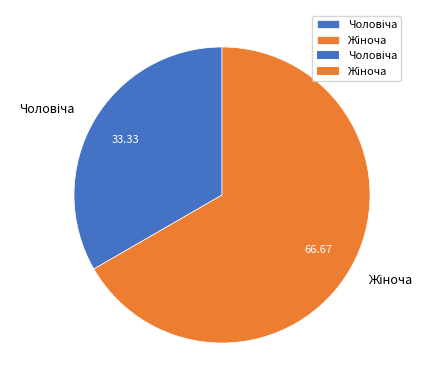

How many segments does this pie chart have?

2